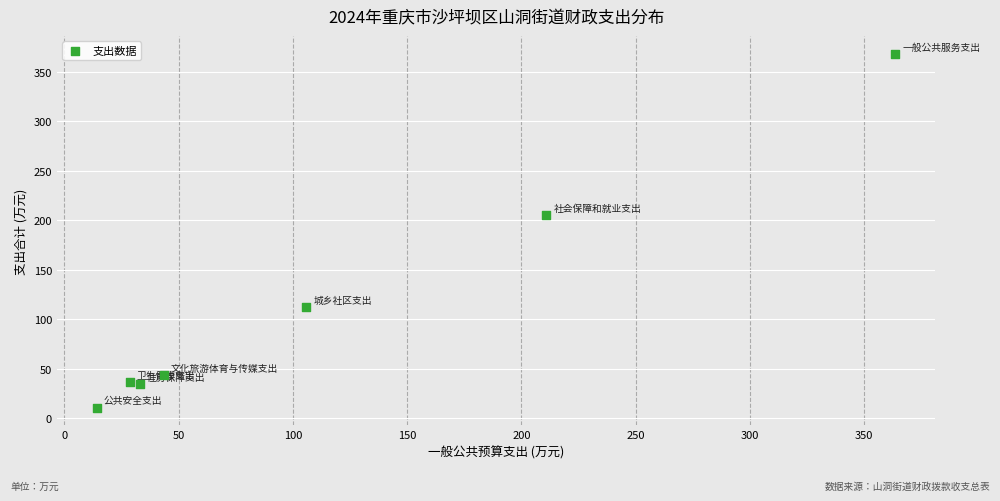

What is the range of Y values (max minus min)?

357.8